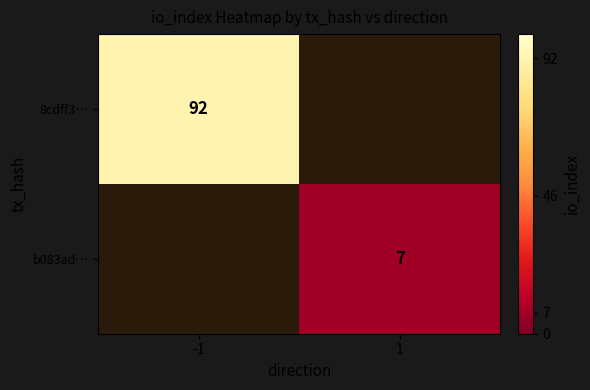

The b083ad… series shows 4 at 1. True or false?

False